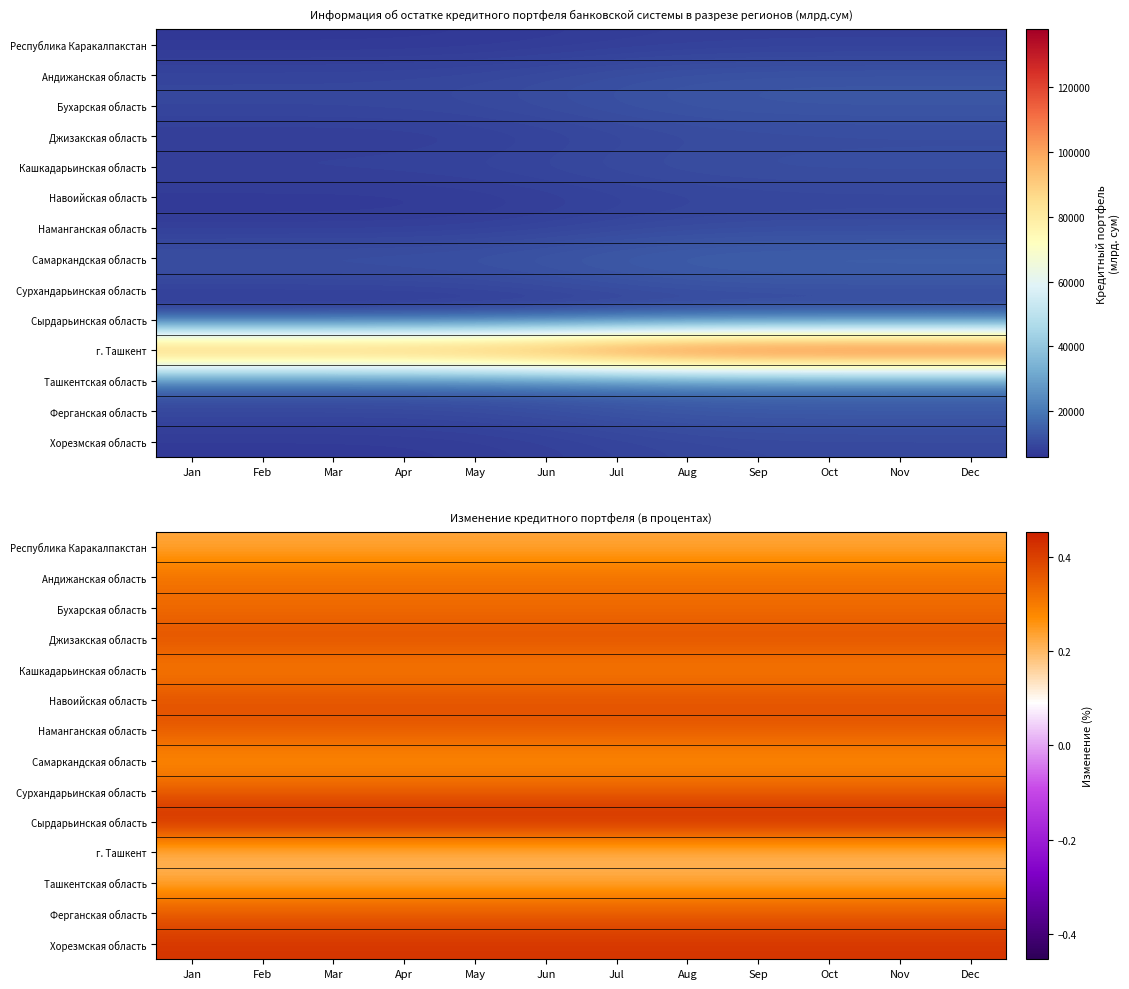

What is the minimum value shown in the chart?

0.2